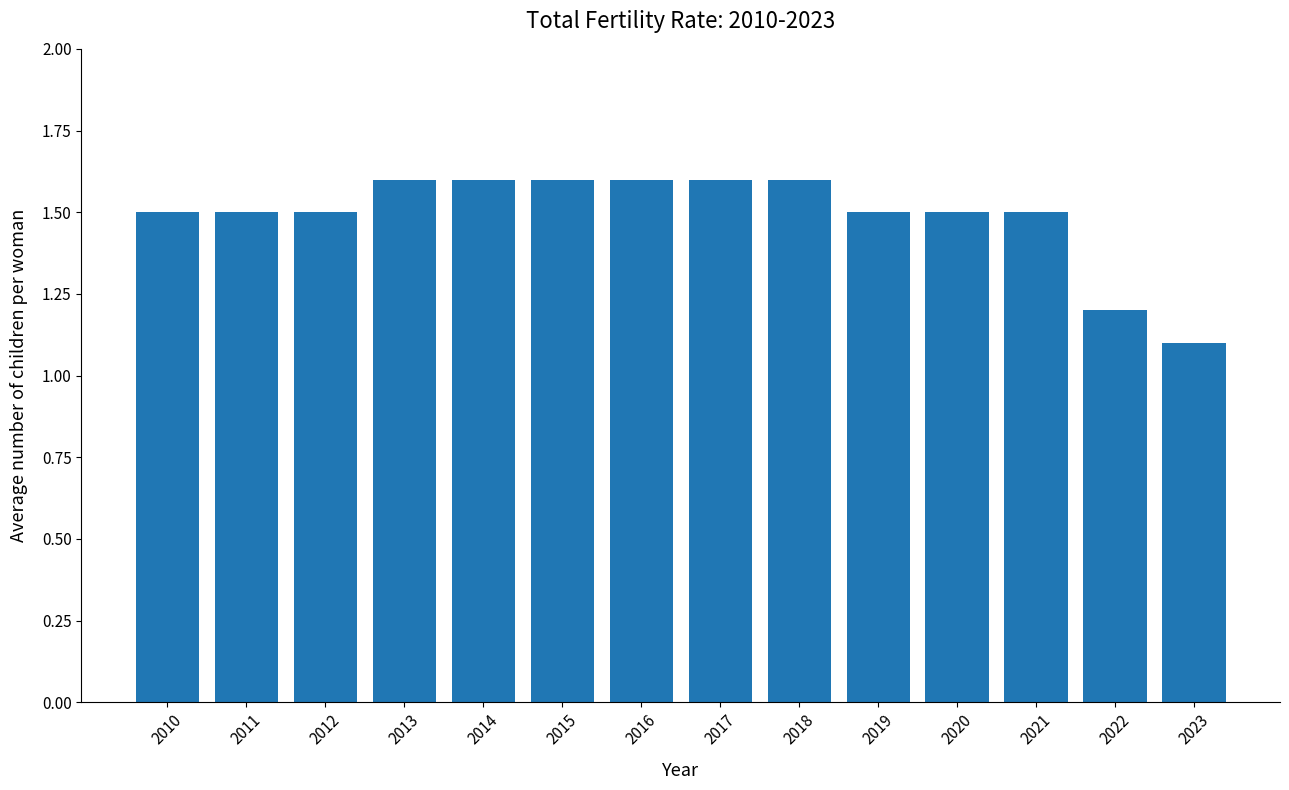

Reading right to left, list all the values displayed in this chart.

1.1	1.2	1.5	1.5	1.5	1.6	1.6	1.6	1.6	1.6	1.6	1.5	1.5	1.5